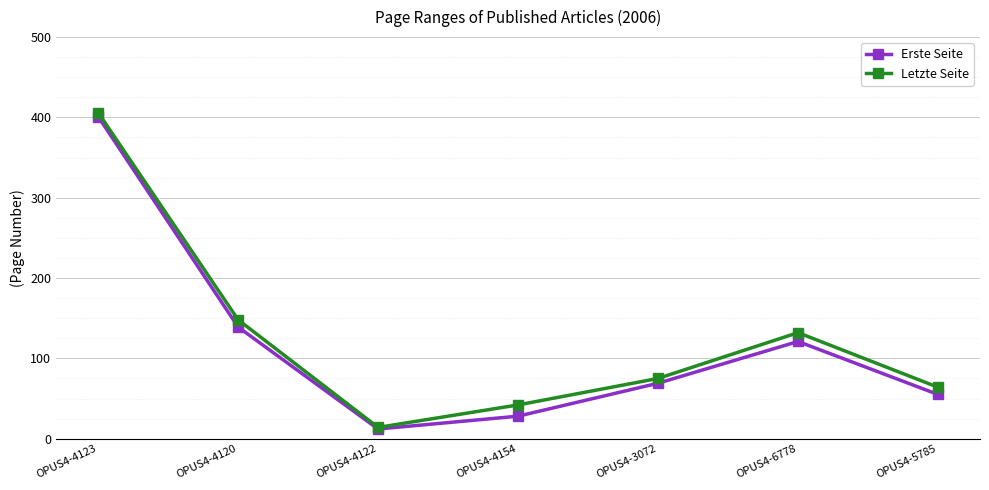

Between OPUS4-4122 and OPUS4-4154, which series saw the biggest shift?

Letzte Seite